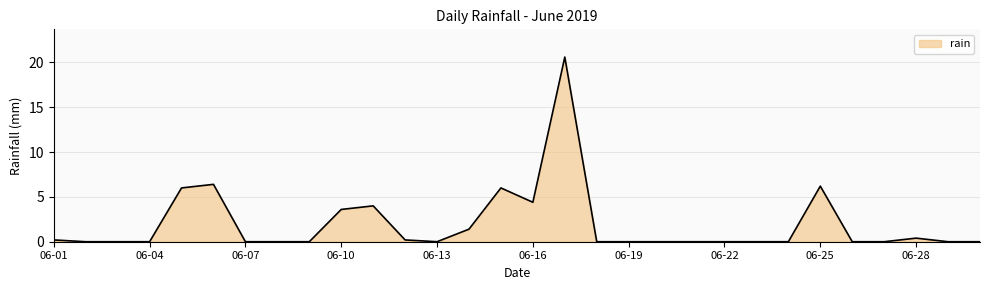

What is the maximum value shown in the chart?

20.6